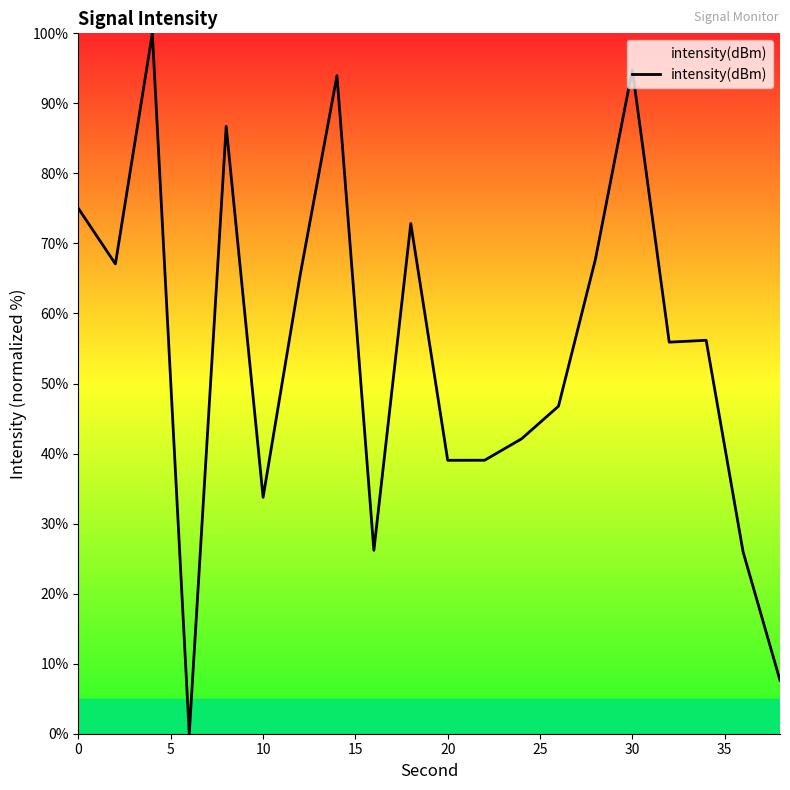

What is the greatest value displayed?

100.0